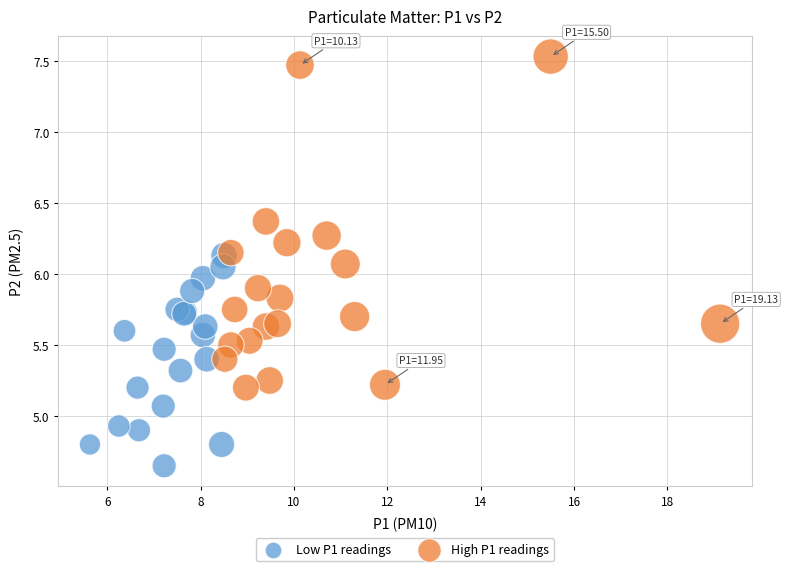

What are all the series names shown in the legend?

Low P1 readings, High P1 readings